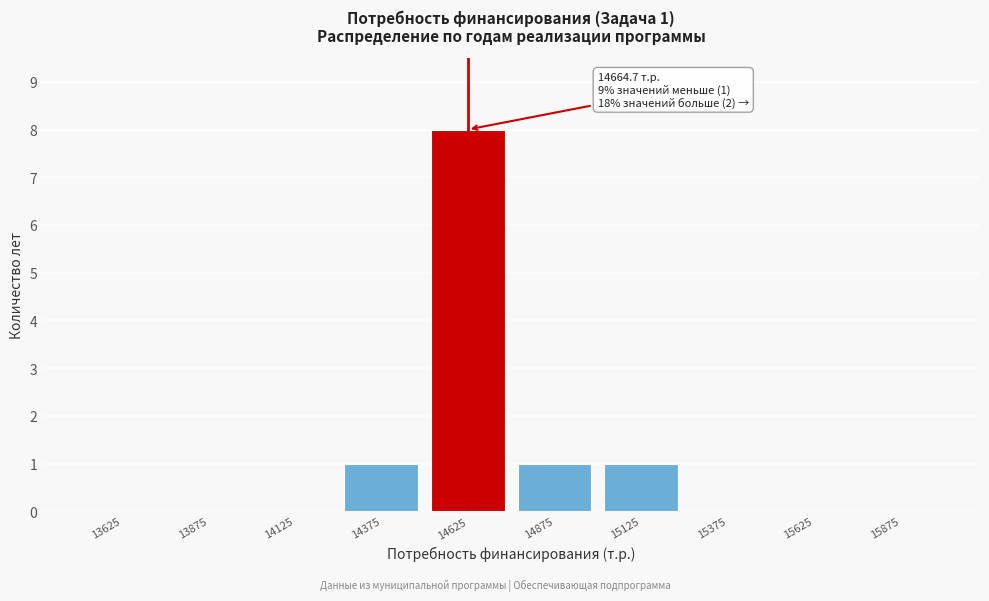

Reading right to left, what are all the values shown in this chart?

15875=0	15625=0	15375=0	15125=1	14875=1	14625=8	14375=1	14125=0	13875=0	13625=0